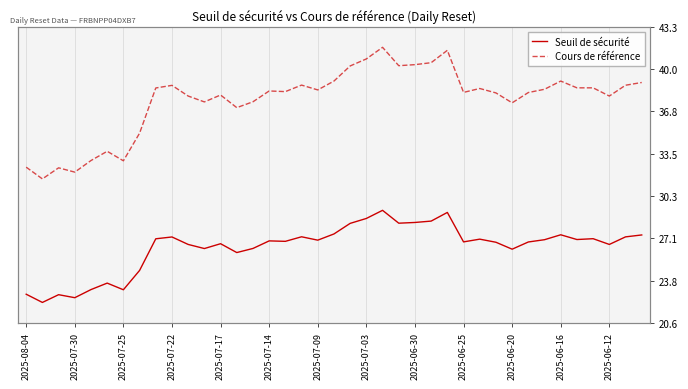

How many interior local valleys does the Seuil de sécurité series have?

12